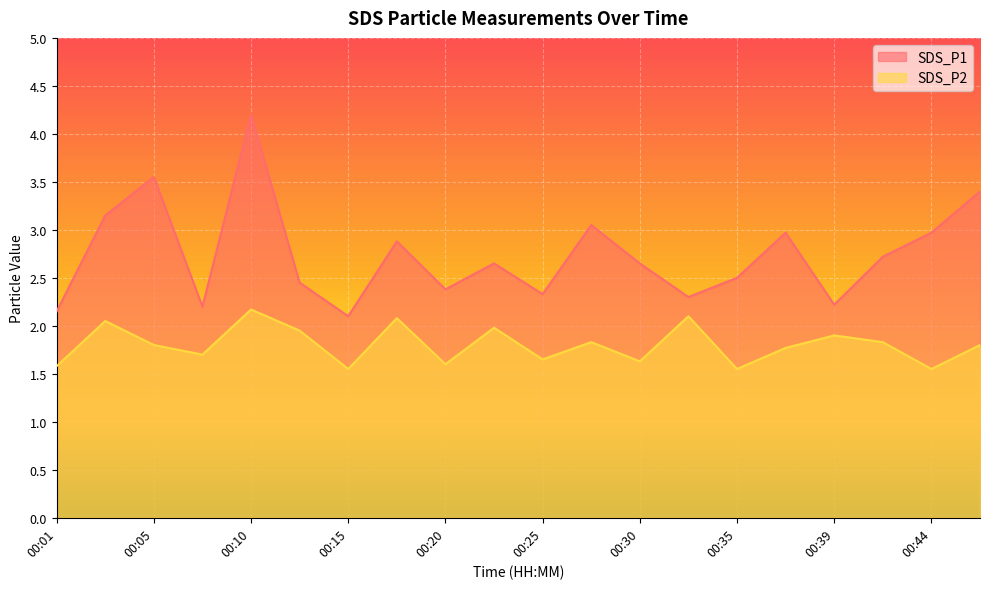

List the series in order of their peak value, lowest first.

SDS_P2, SDS_P1